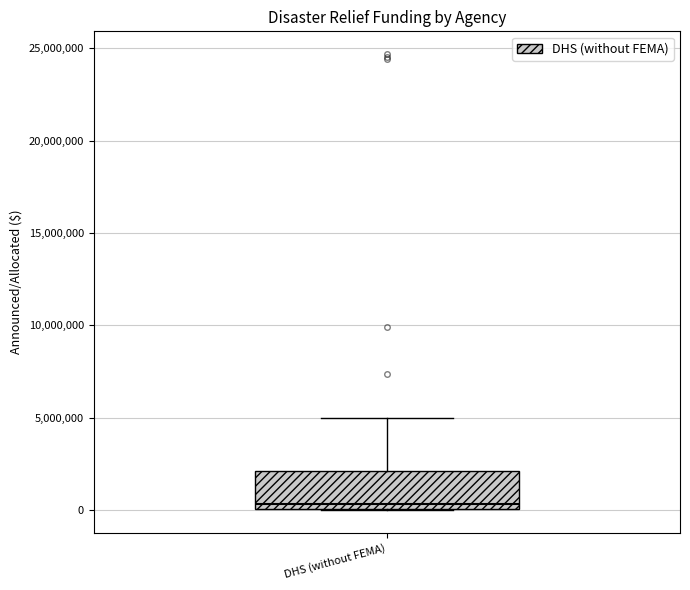

Read this box plot against the y-axis: the position of the median line, the range covered by the box, and the ends of both whiskers. The values are not printed on the chart, so give them approximately, as read against the axis.

median 500000, box 0 to 2000000, whiskers 0 to 5000000